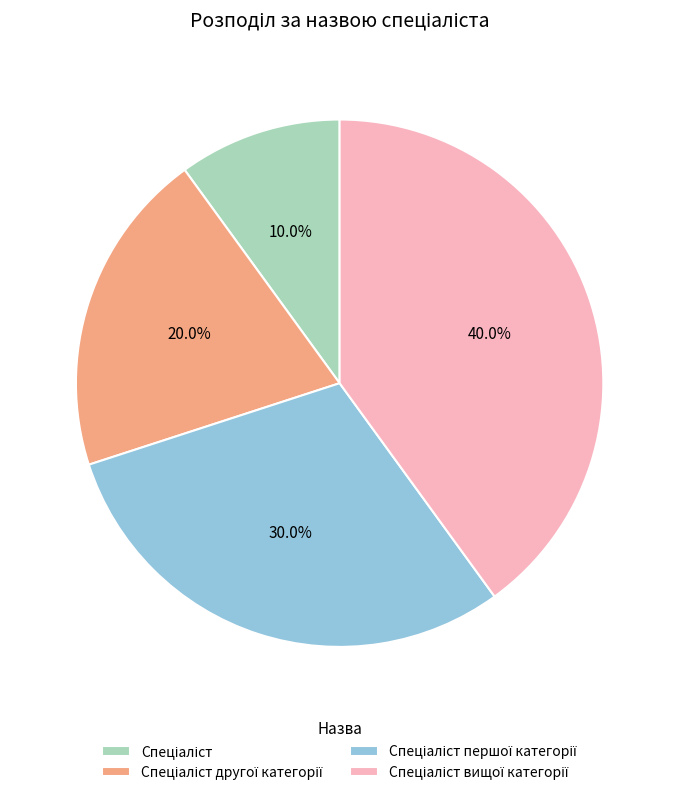

Is there any slice that represents more than half of the pie?

No